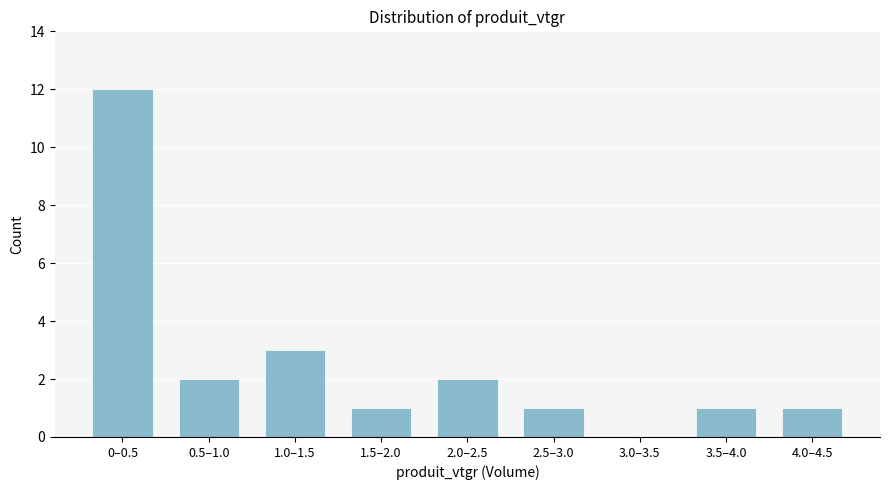

Reading left to right, what are all the values shown in this chart?

0–0.5=12	0.5–1.0=2	1.0–1.5=3	1.5–2.0=1	2.0–2.5=2	2.5–3.0=1	3.0–3.5=0	3.5–4.0=1	4.0–4.5=1